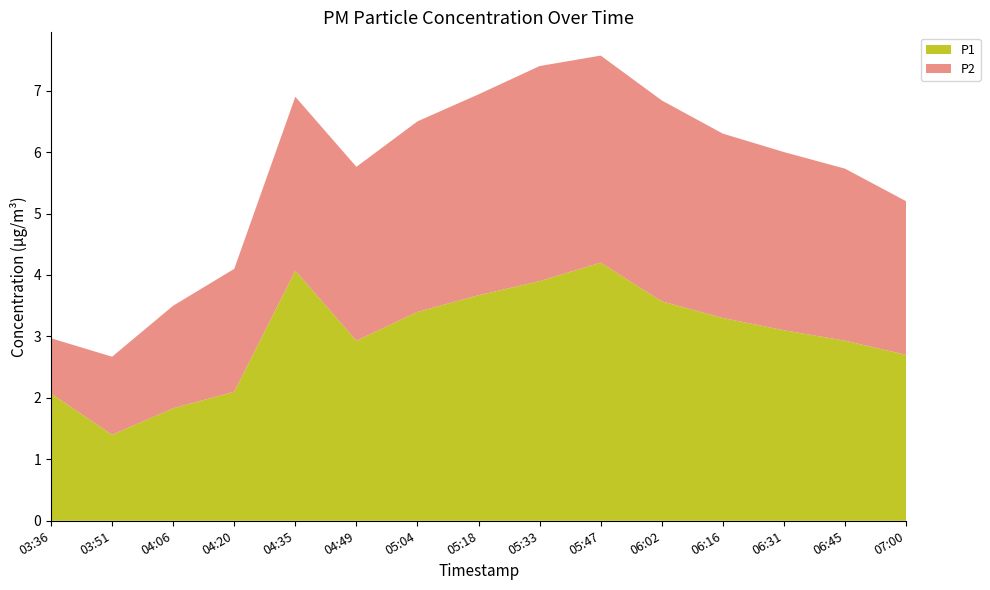

Reading left to right, list all the values displayed in this chart.

P1: 2.1	1.4	1.8	2.1	4.1	2.9	3.4	3.7	3.9	4.2	3.6	3.3	3.1	2.9	2.7
P2: 0.9	1.3	1.7	2.0	2.8	2.8	3.1	3.3	3.5	3.4	3.3	3.0	2.9	2.8	2.5